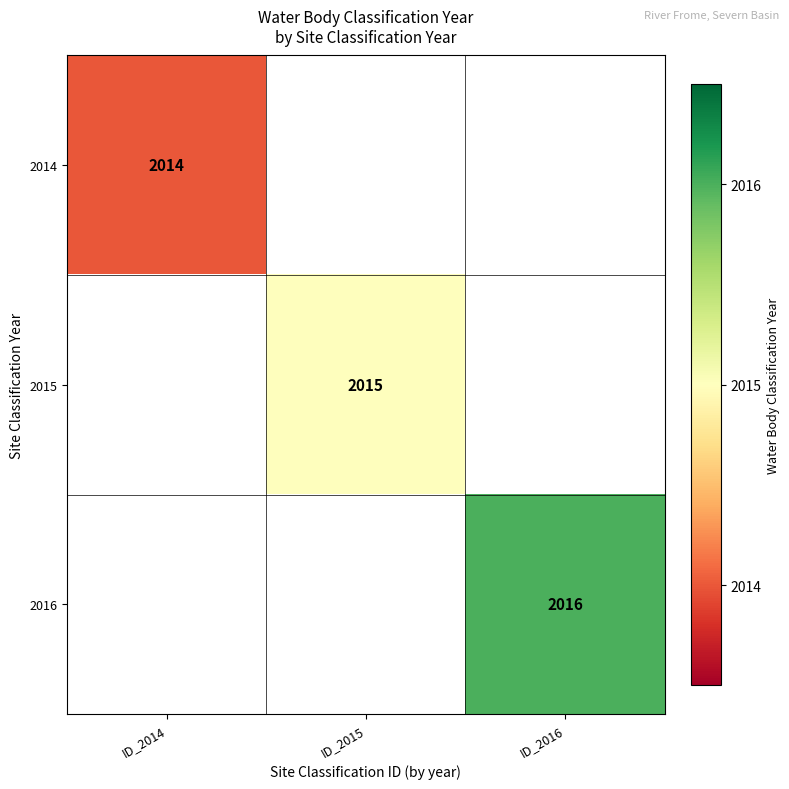

How many series are shown in this chart?

3